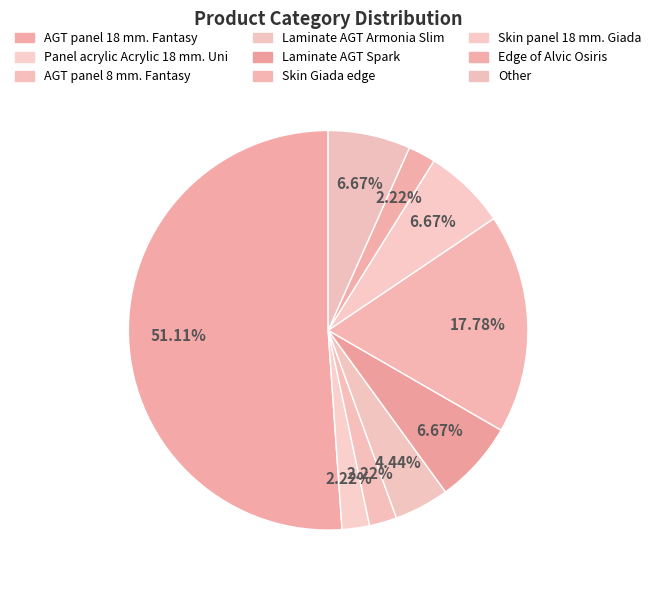

How many slices are in this pie chart?

9